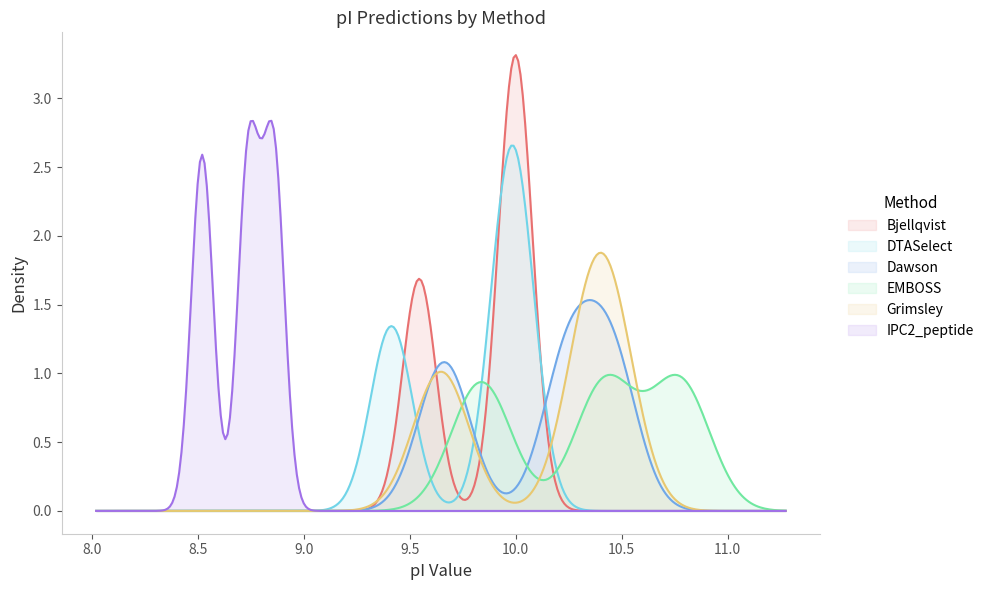

Is it true that Grimsley equals 14.1 at 10961.461240000008?

False